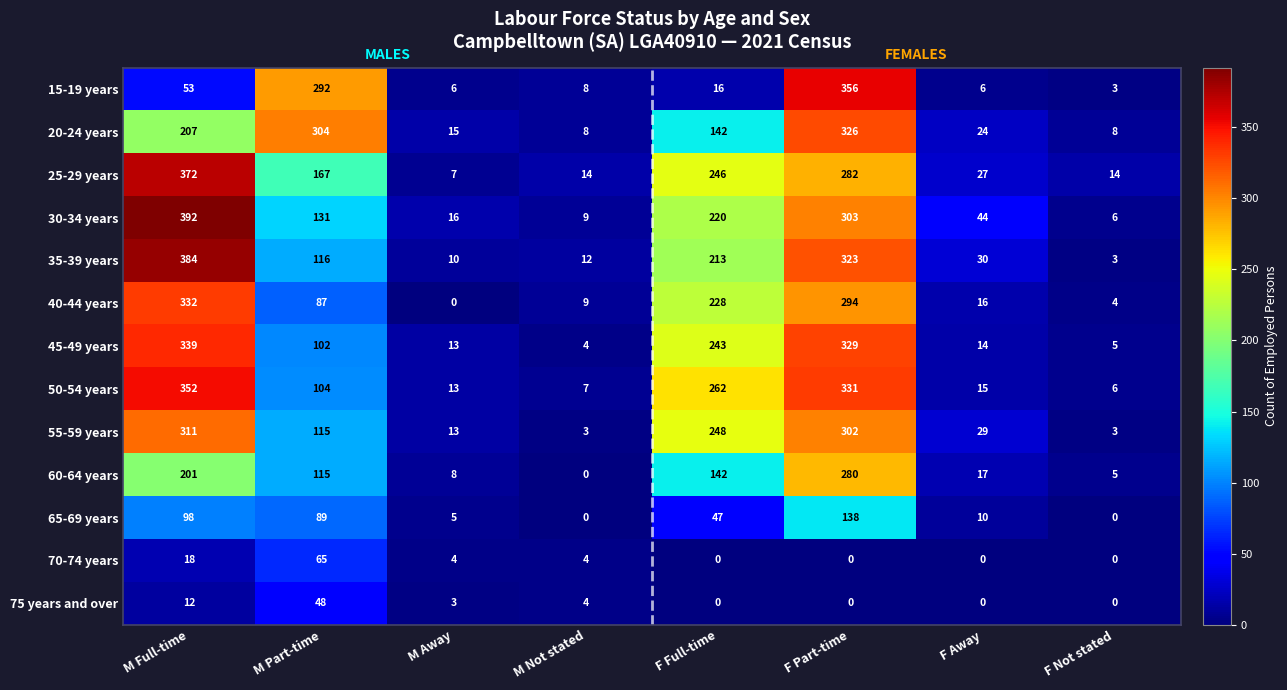

What is the maximum value shown in the chart?

392